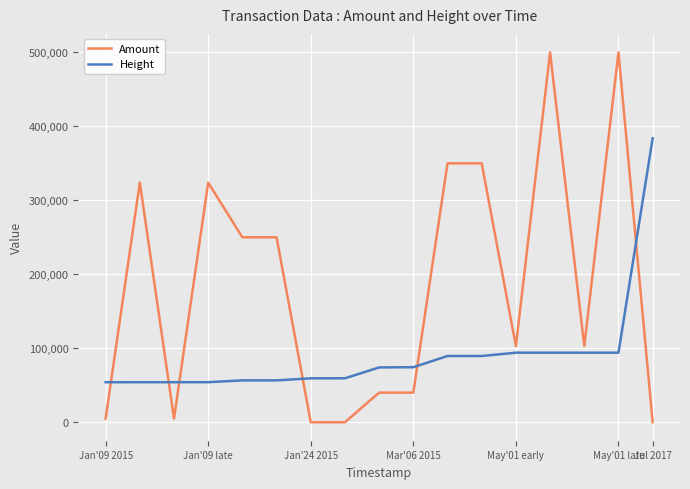

Which series has the largest range (max minus min)?

Amount